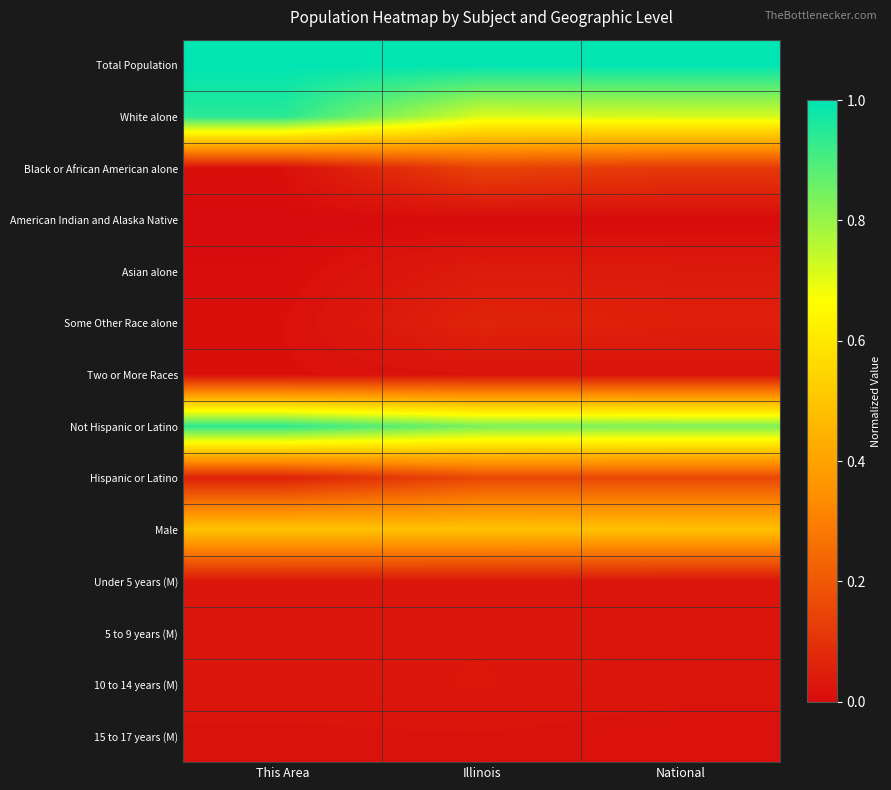

What is the greatest value displayed?

1.0